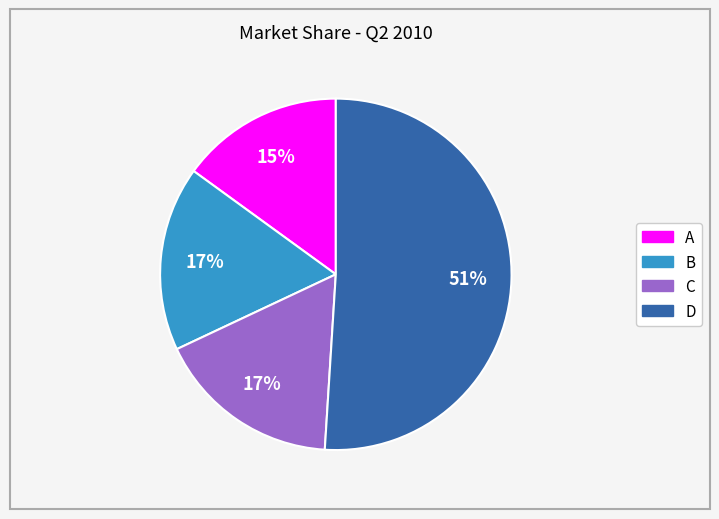

Is it true that A is 15% of the pie?

True